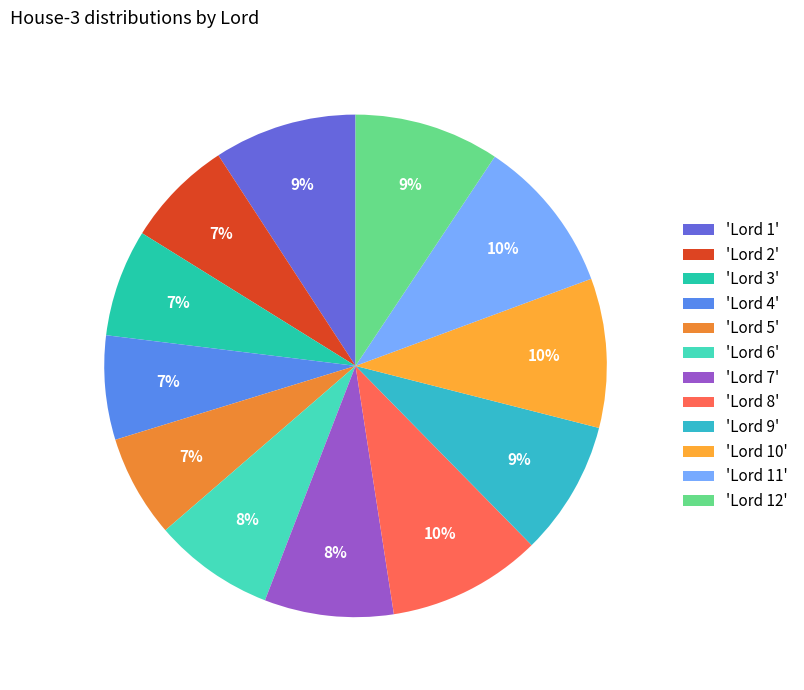

To the nearest percent, what is the average slice percentage?

8%